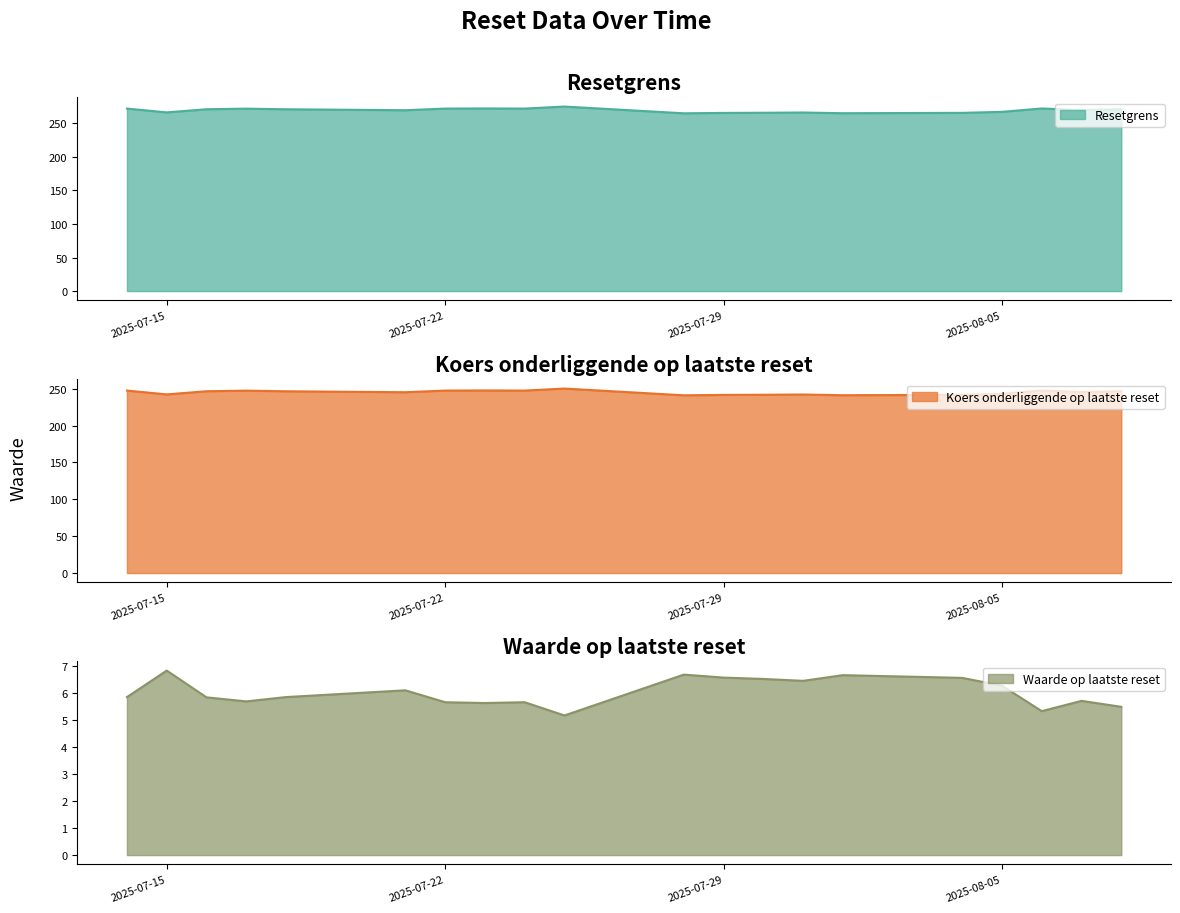

How many lines are shown in the chart?

3